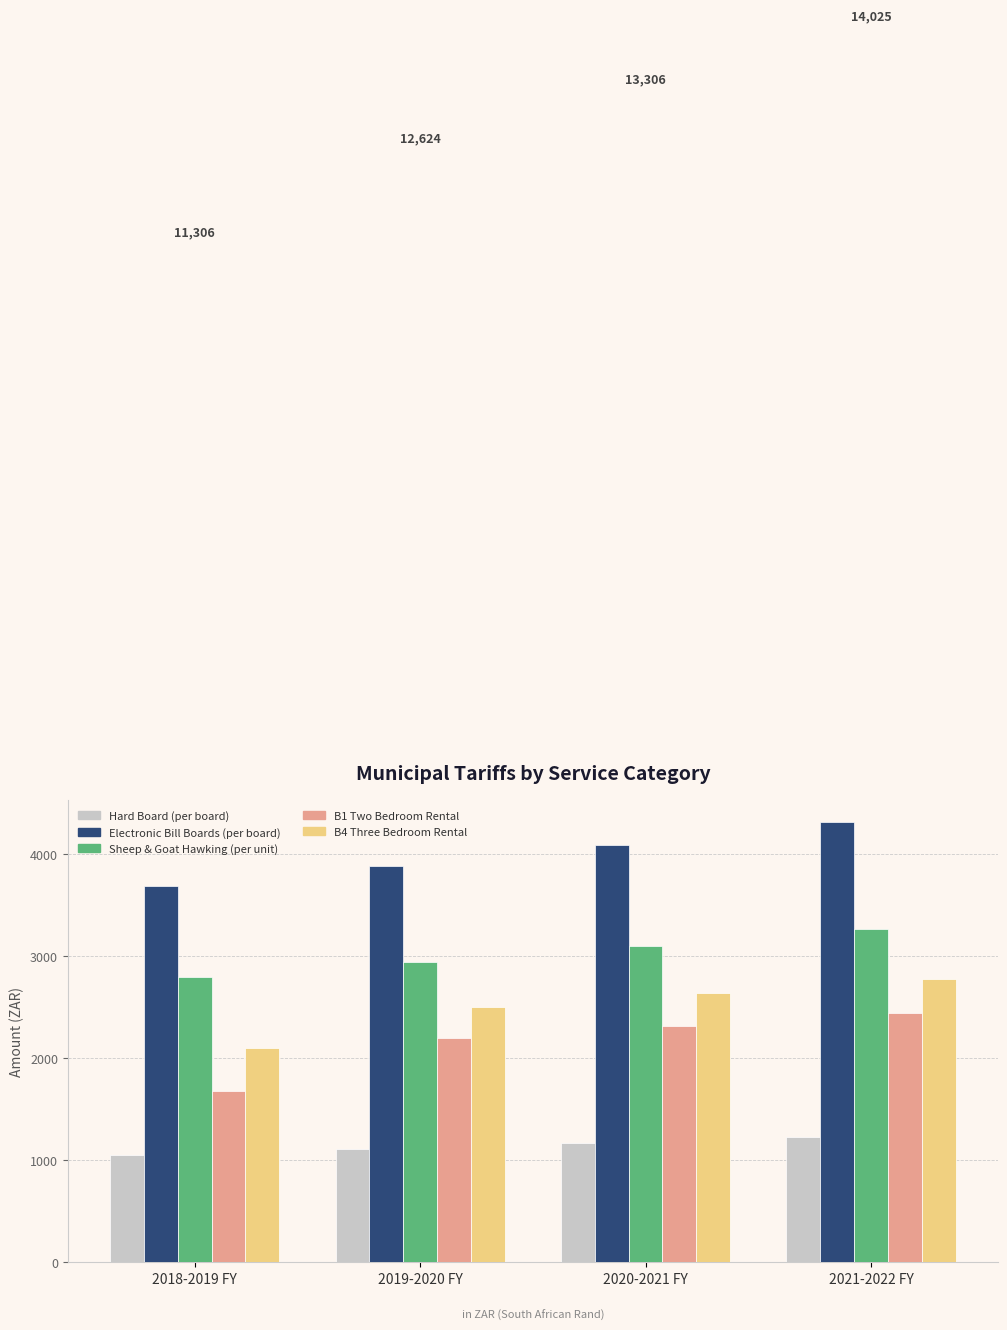

Which series has the largest total across all categories?

Electronic Bill Boards (per board)